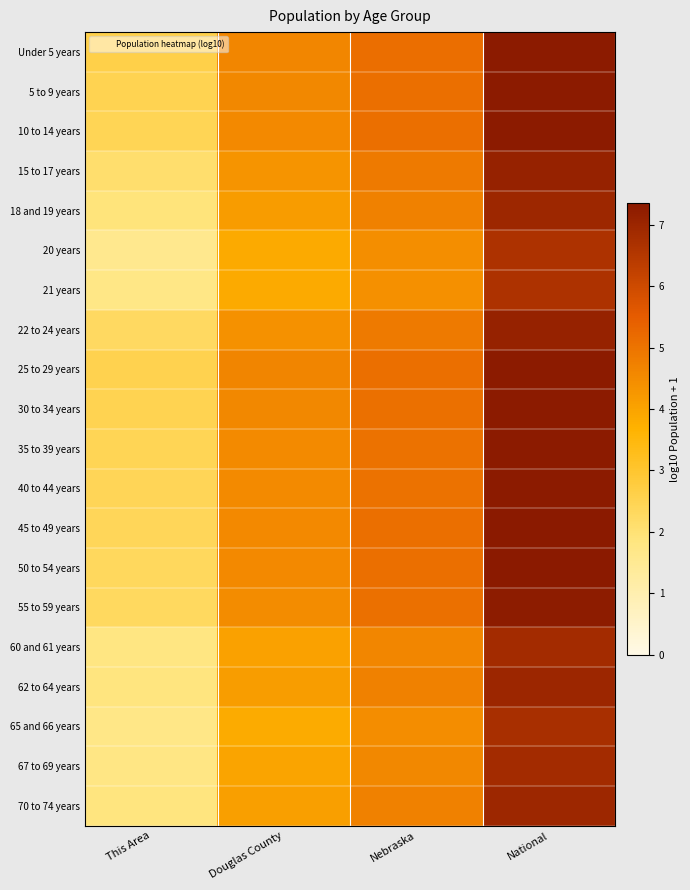

At Nebraska, list the series in order from largest to smallest.

Under 5 years, 50 to 54 years, 25 to 29 years, 5 to 9 years, 45 to 49 years, 10 to 14 years, 55 to 59 years, 30 to 34 years, 40 to 44 years, 35 to 39 years, 22 to 24 years, 15 to 17 years, 70 to 74 years, 62 to 64 years, 18 and 19 years, 60 and 61 years, 67 to 69 years, 65 and 66 years, 20 years, 21 years